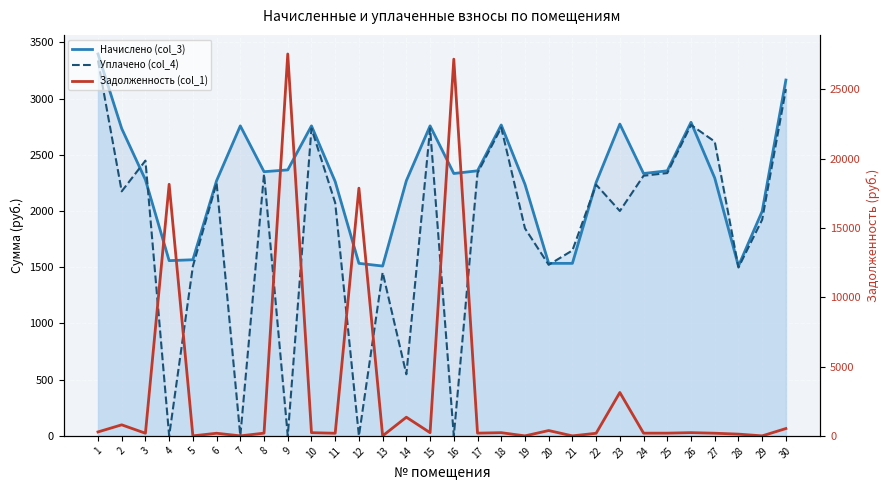

What is the spread (max minus min) of values at 13?

1510.4